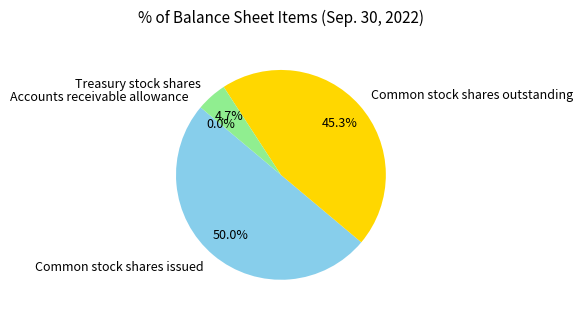

Does Common stock shares outstanding account for over 50% of the chart?

No